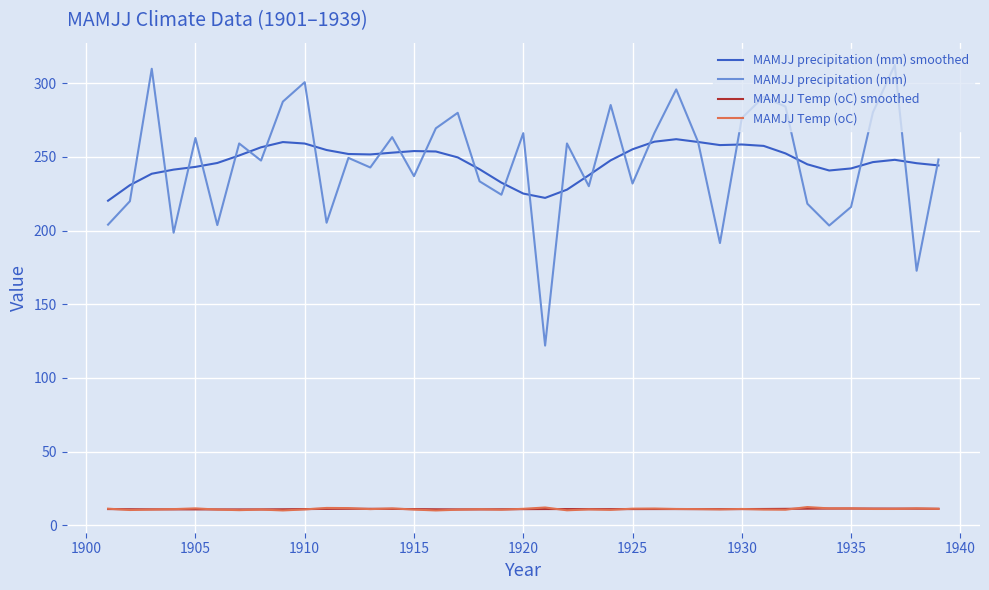

True or false: MAMJJ Temp (oC) smoothed and MAMJJ precipitation (mm) intersect in this chart.

False